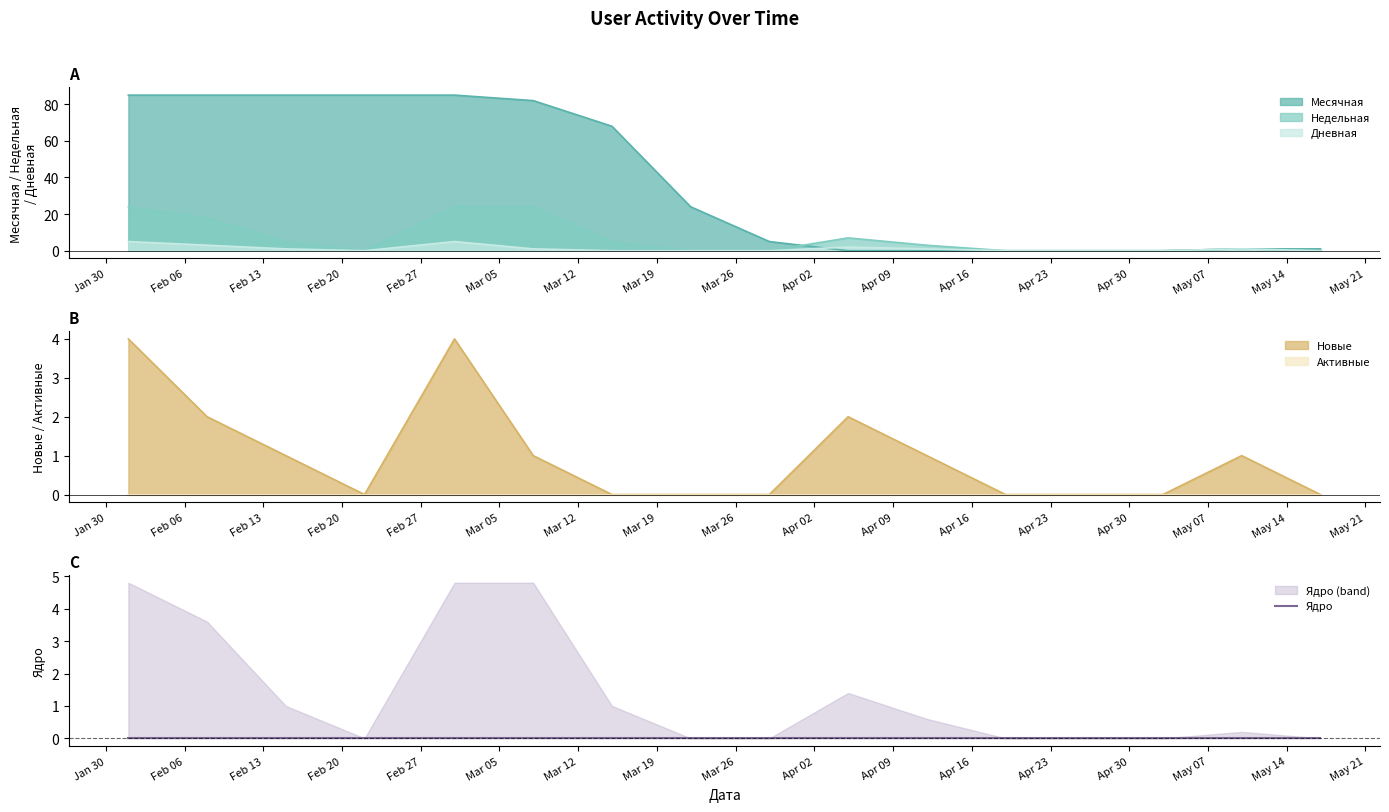

How many categories are shown in the chart?

16